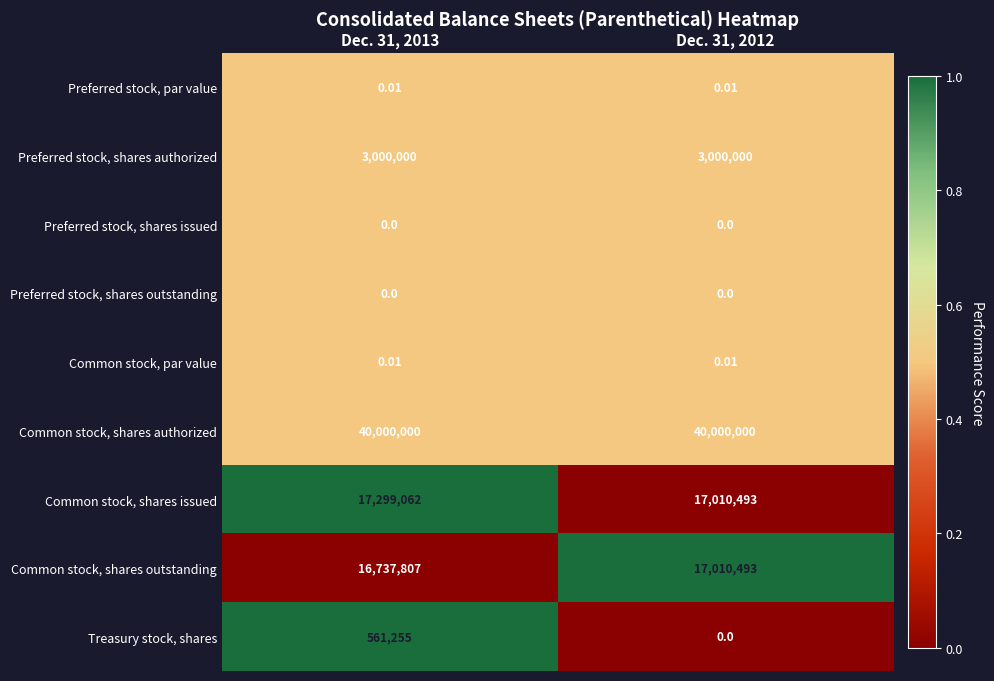

Which series has the largest total across all categories?

Common stock, shares authorized